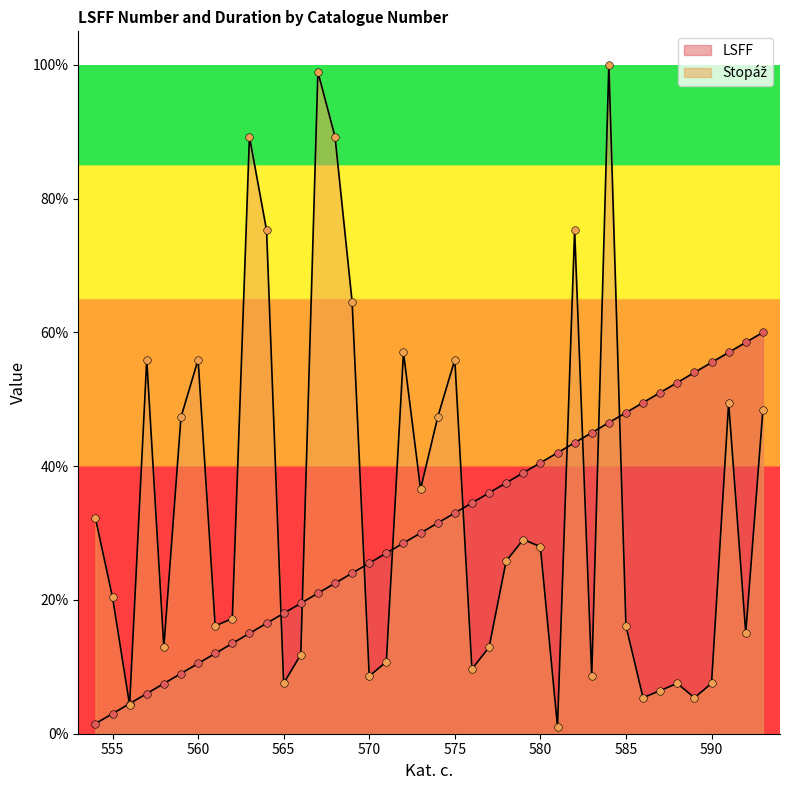

What are all the series names shown in the legend?

LSFF, Stopaz